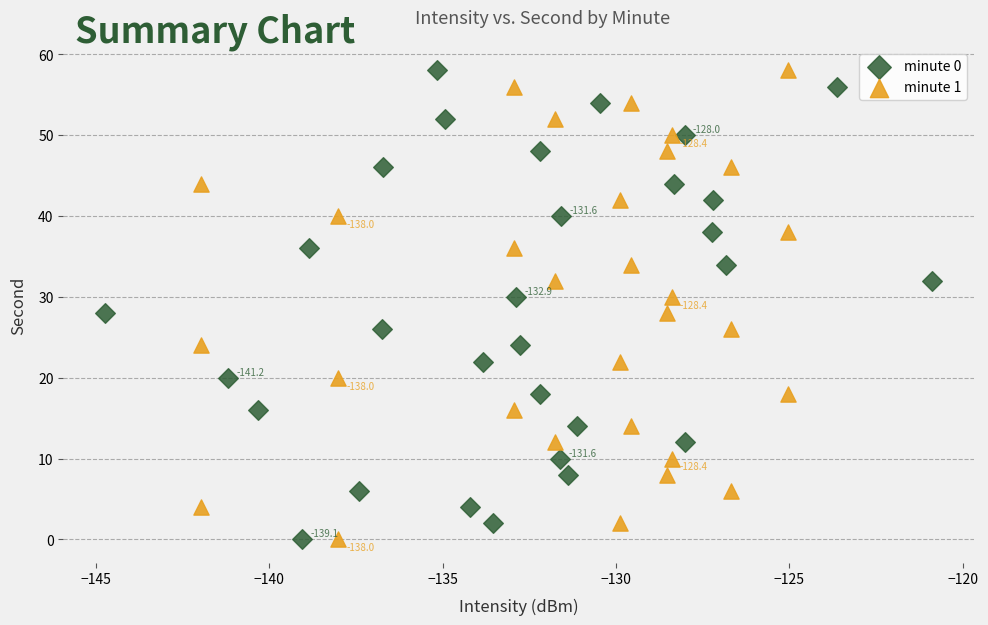

What are all the series names shown in the legend?

minute 0, minute 1